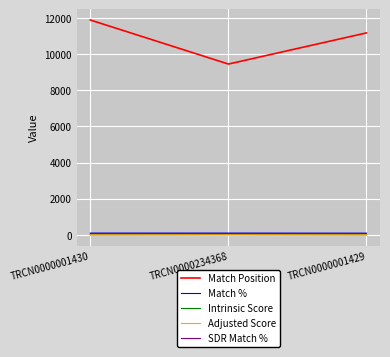

Which series has the largest range (max minus min)?

Match Position